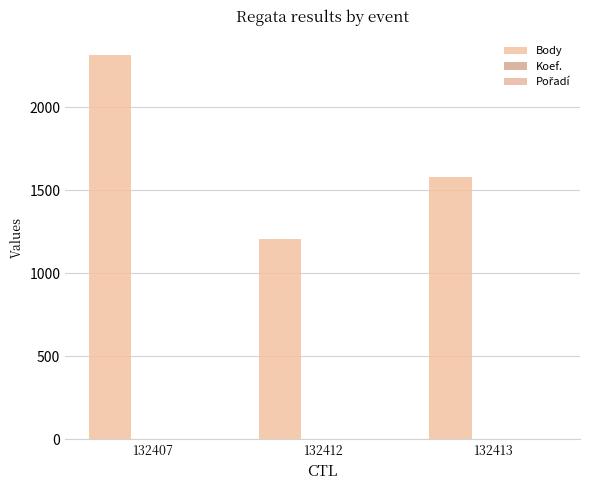

What is the approximate value of Body at 132412, to the nearest 10?

1210